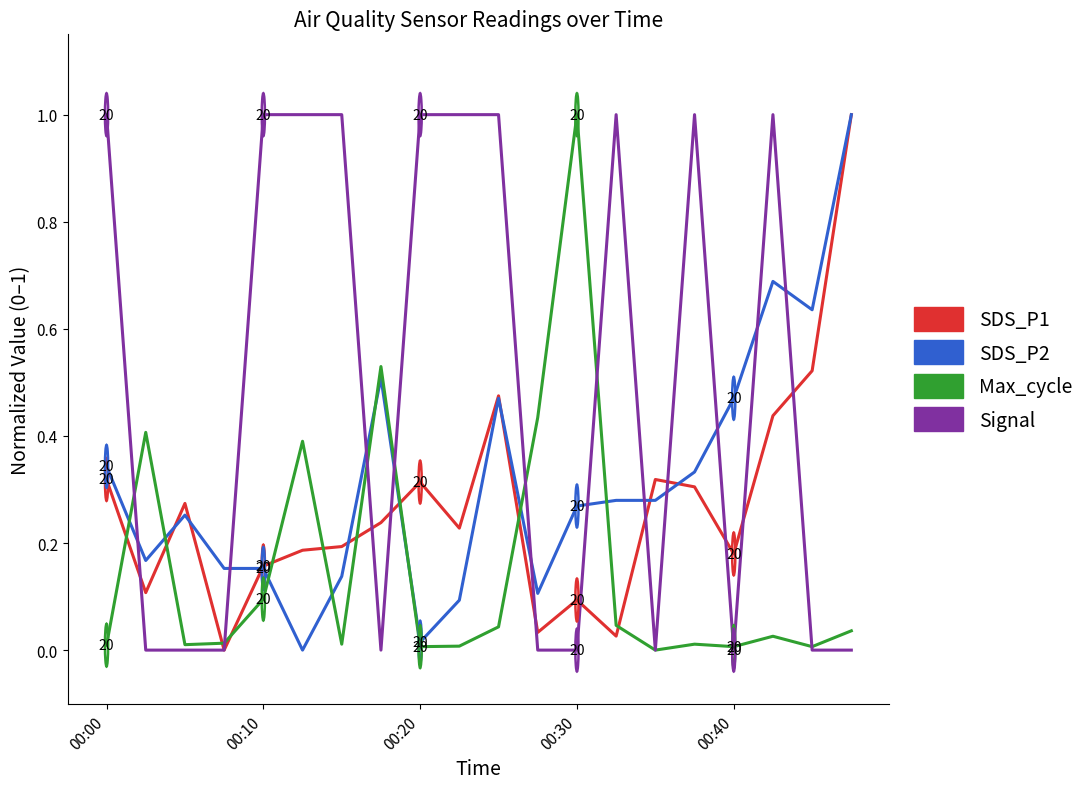

Which series has the largest total across all categories?

Signal